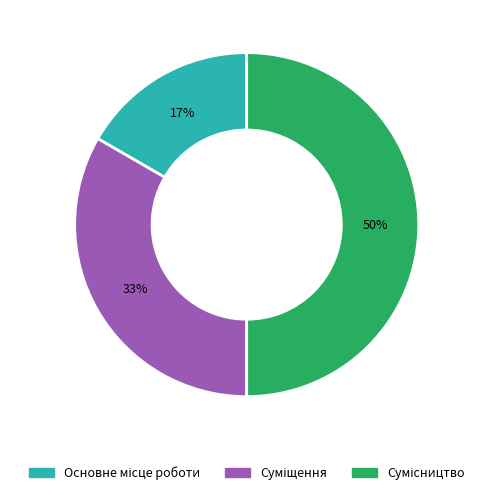

To the nearest percent, what is the average slice percentage?

33%